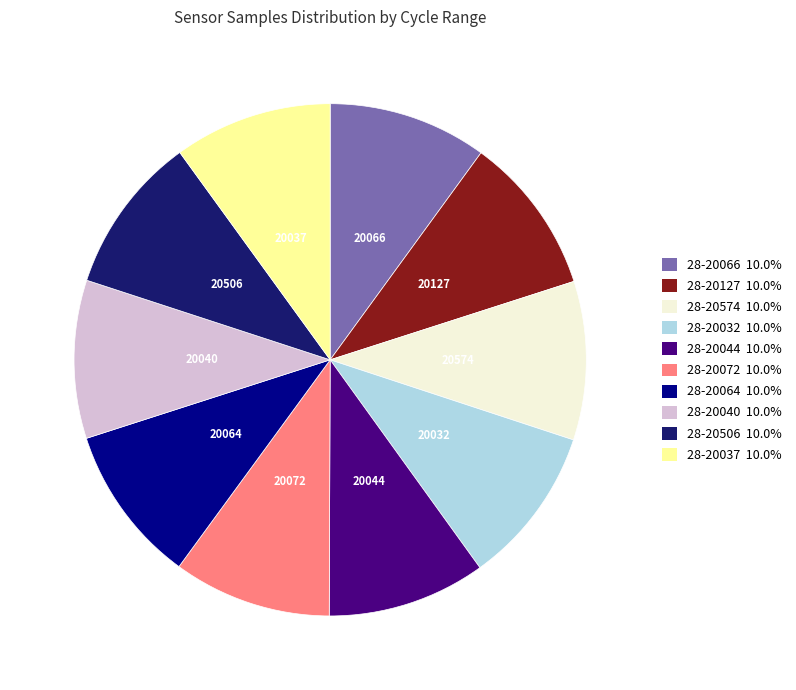

Is the sum of 28-20574 10.0% and 28-20044 10.0% greater than half?

No